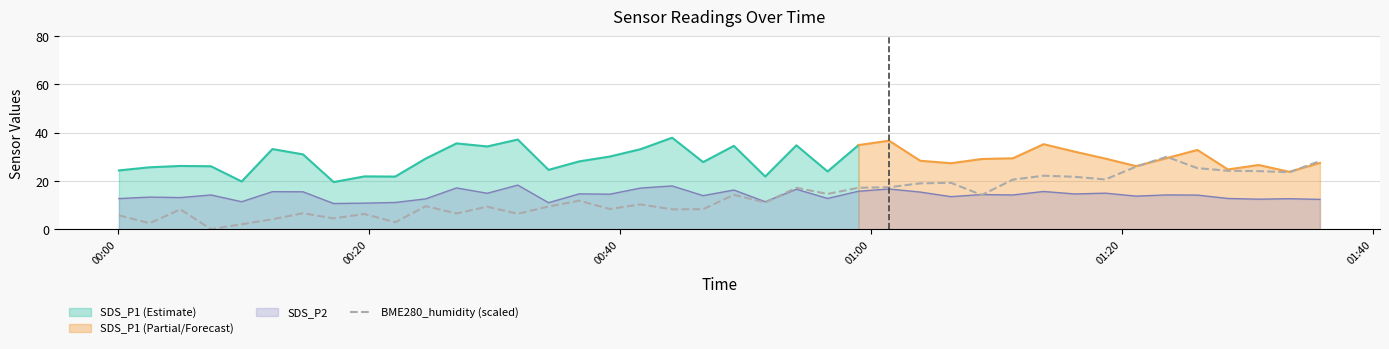

What is the value of the 22nd point from the left?

11.1